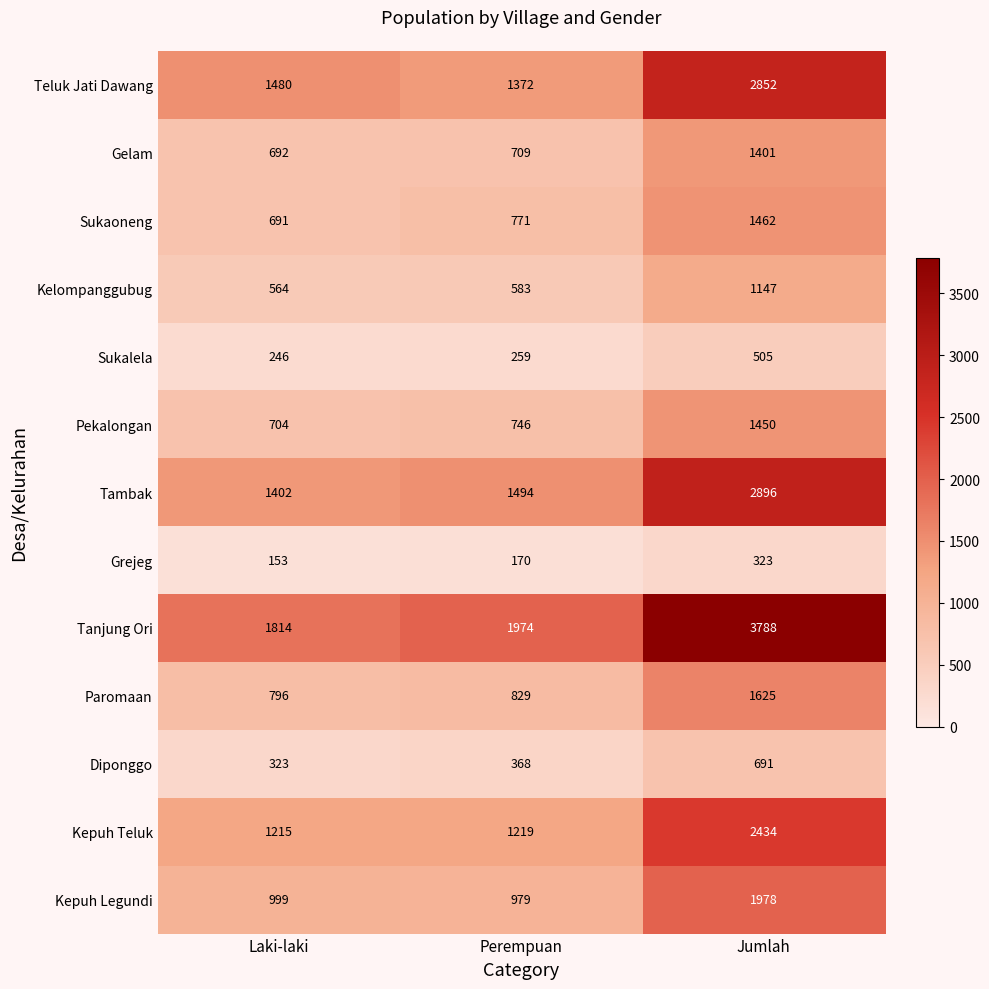

At Laki-laki, list the series in order from smallest to largest.

Grejeg, Sukalela, Diponggo, Kelompanggubug, Sukaoneng, Gelam, Pekalongan, Paromaan, Kepuh Legundi, Kepuh Teluk, Tambak, Teluk Jati Dawang, Tanjung Ori